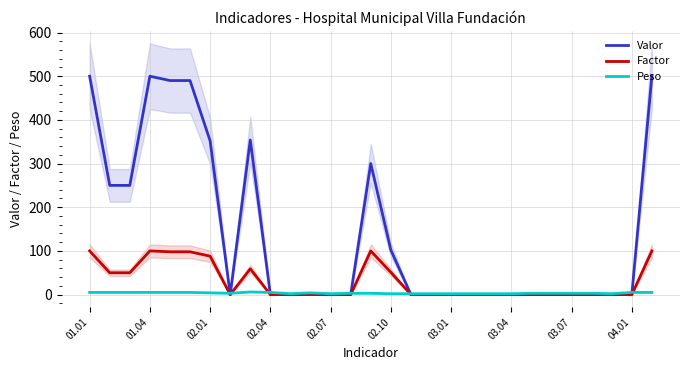

The value of Factor at 03.01 is 65. True or false?

False